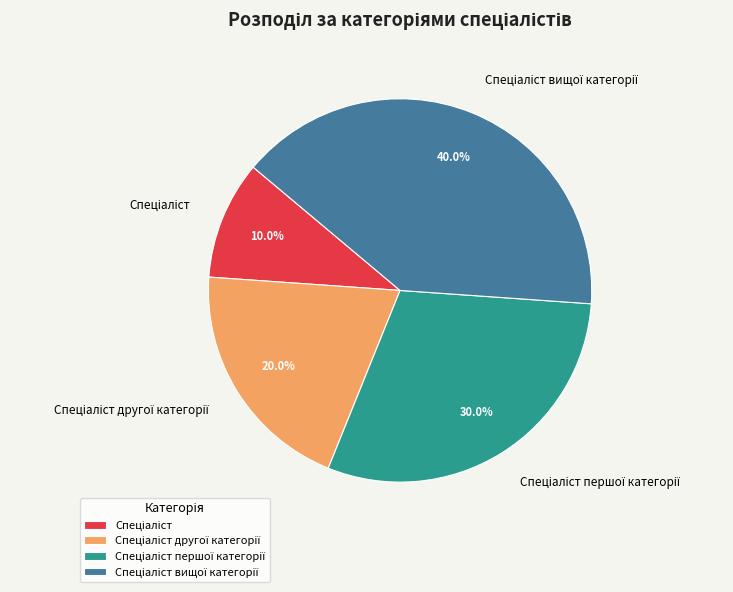

Is there a majority slice in this chart?

No